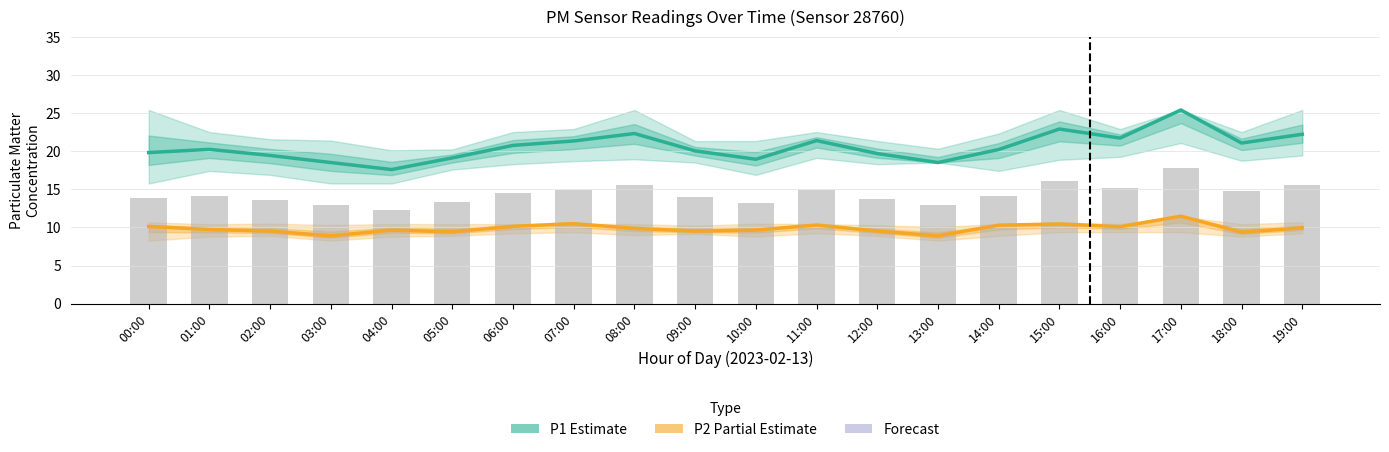

What is the label of the 2nd bar from the left?

01:00